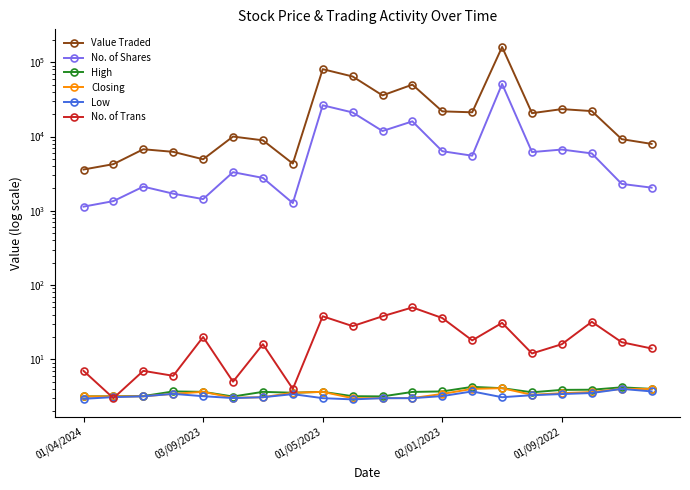

Does the chart display data point markers on the line(s)?

Yes